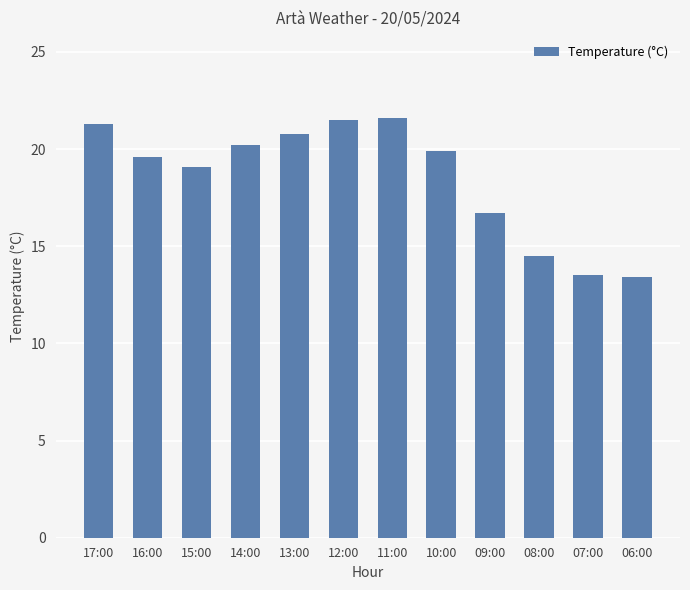

Where is the data nearest to the value 17?

09:00